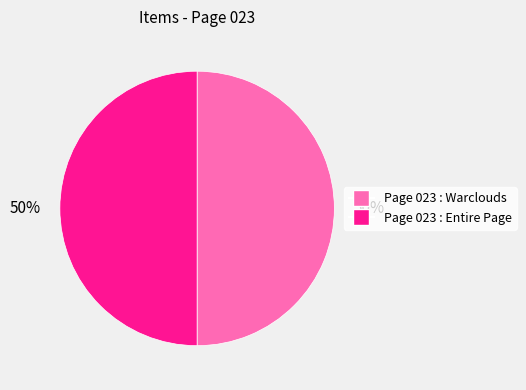

To the nearest percent, what is the average slice percentage?

50%